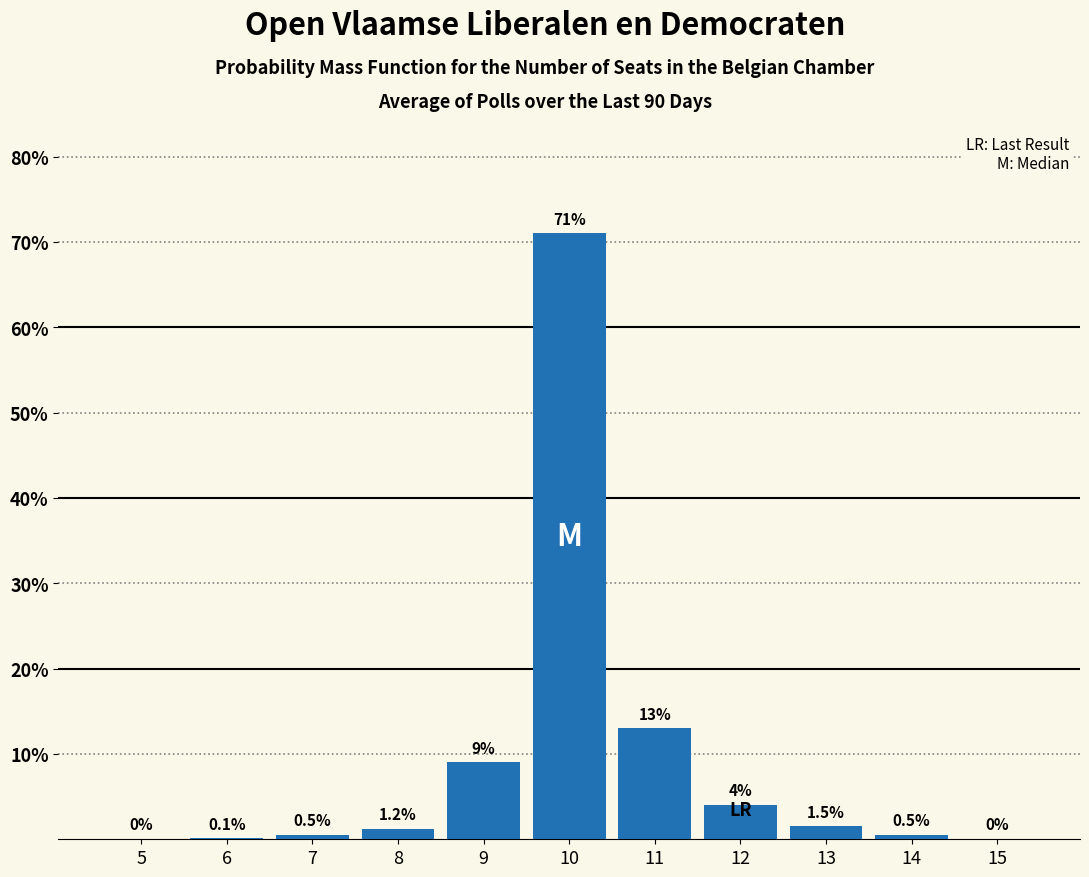

What is the greatest value displayed?

71.0